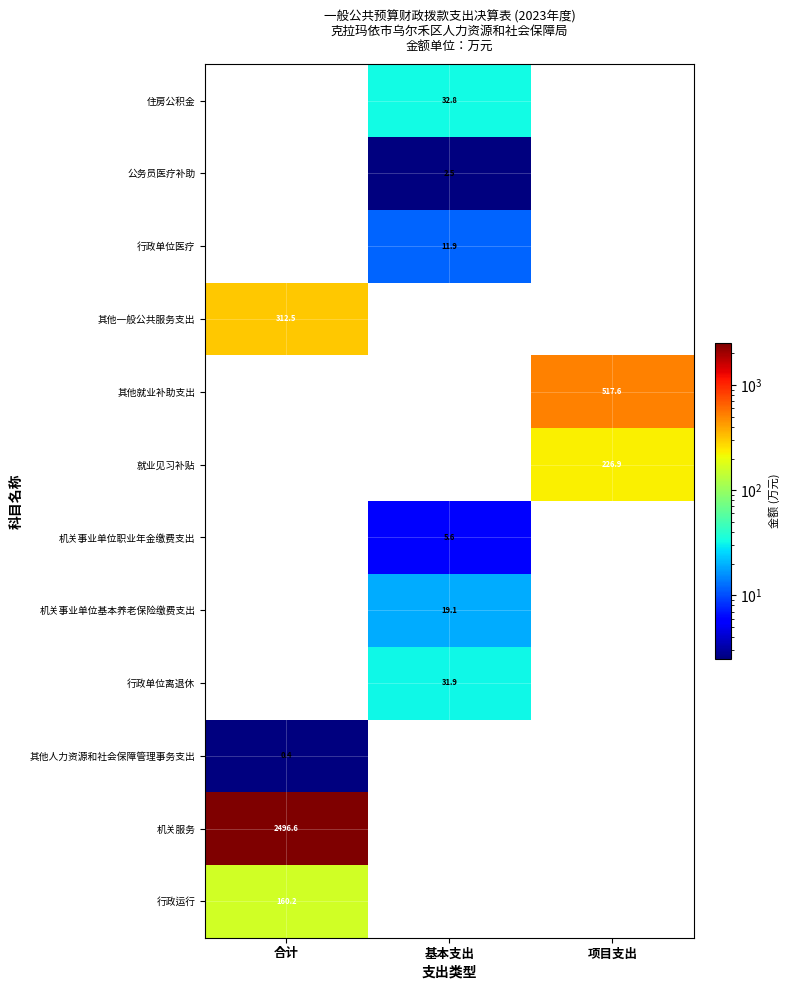

The 行政运行 series shows 160.2 at 合计. True or false?

True